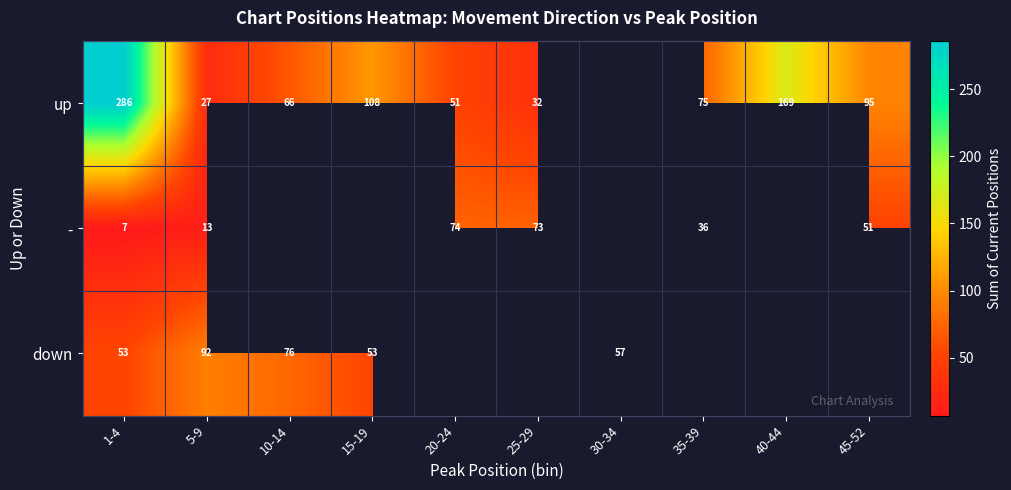

What is the difference between the up values at 1-4 and 45-52?

191